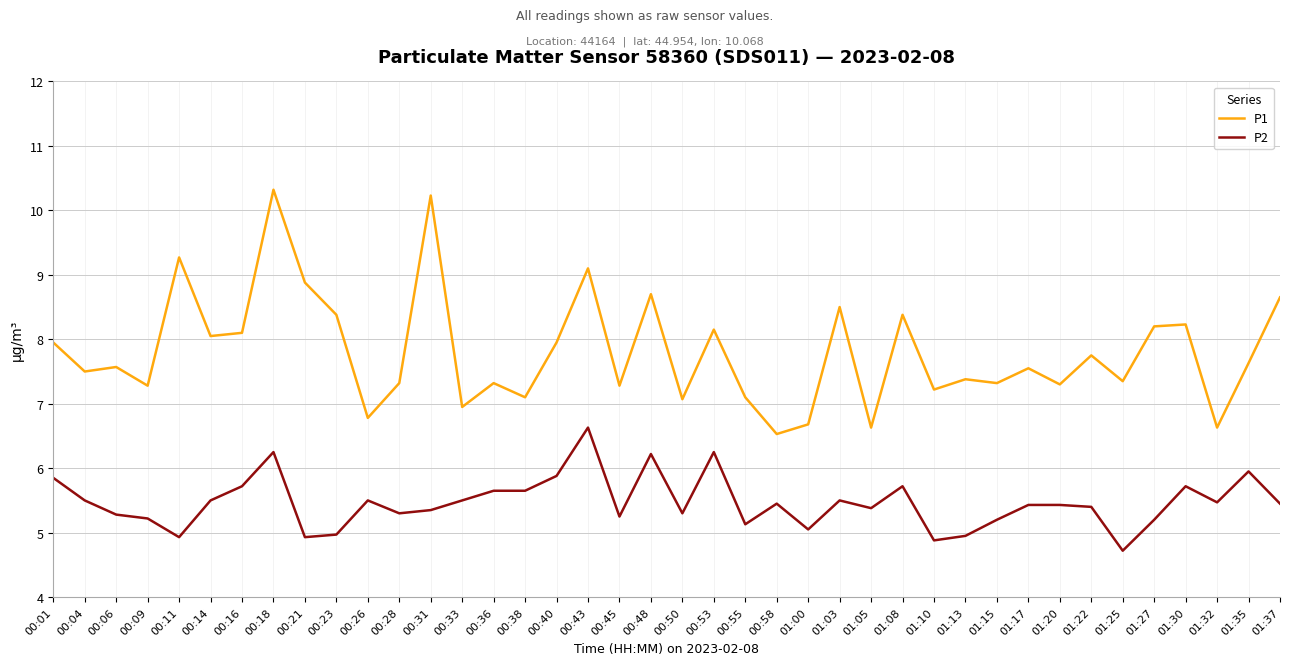

At which label does P1 first exceed 7?

00:01